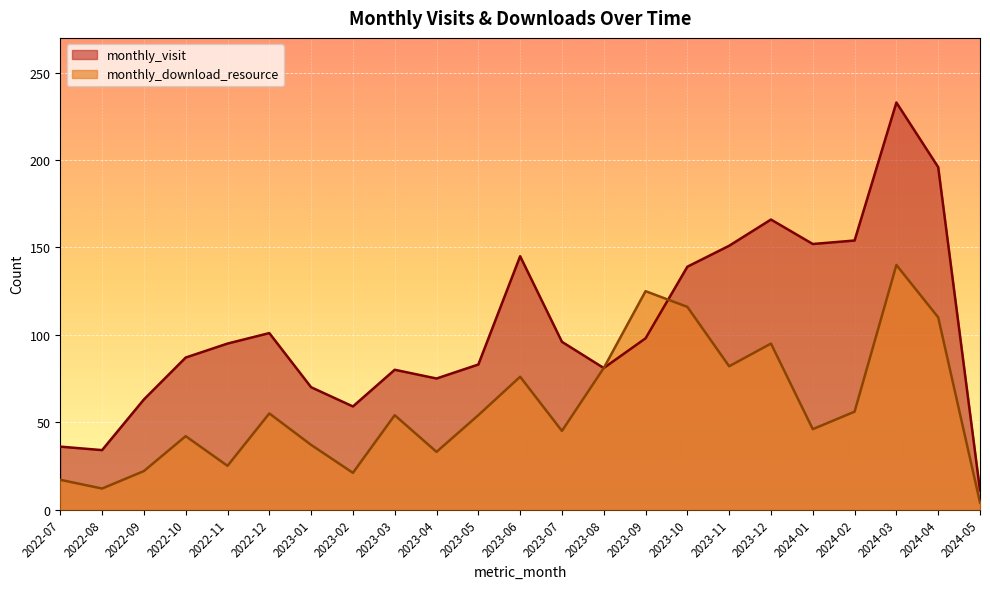

What is the difference between the second highest and minimum values in the monthly_download_resource series?

121